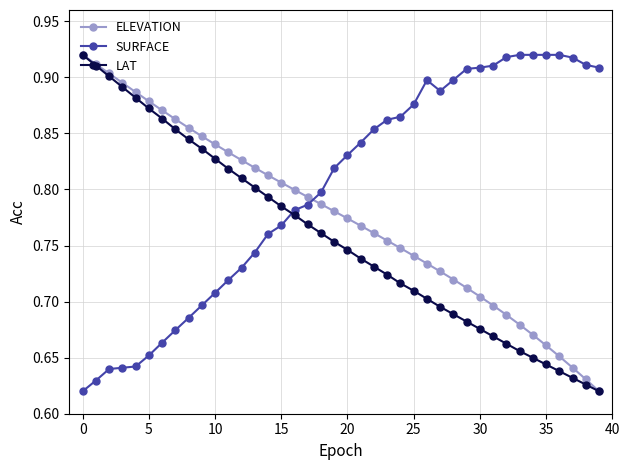

True or false: LAT and SURFACE intersect in this chart.

True